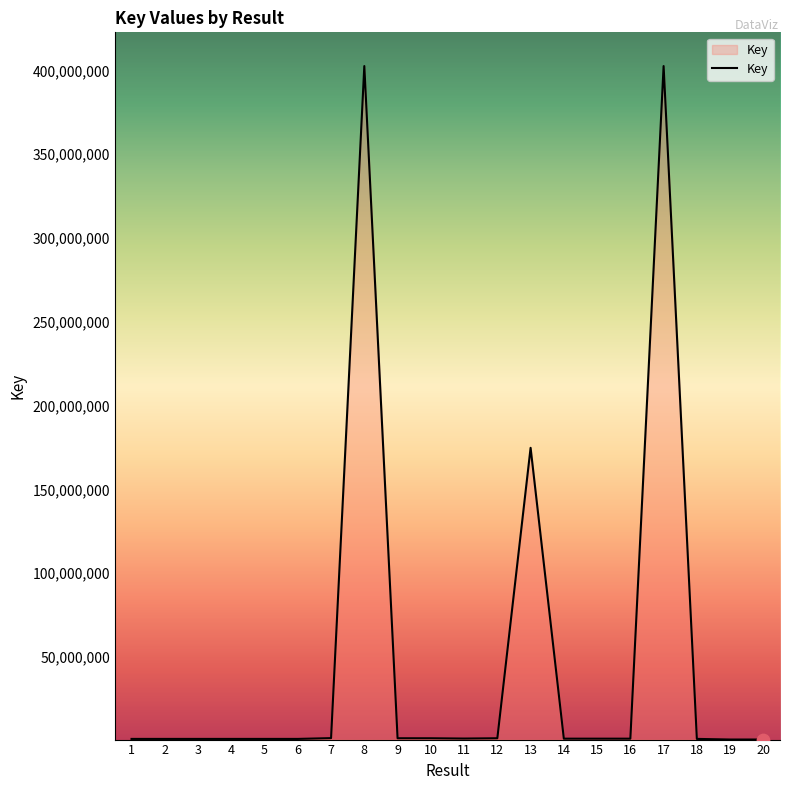

What is the maximum value shown in the chart?

402528389